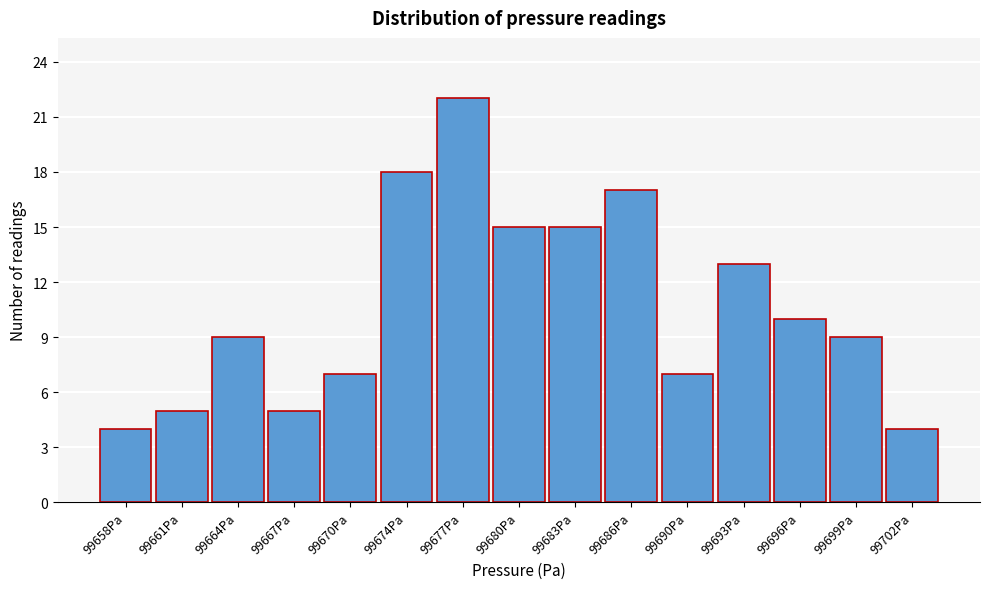

What is the height of the bar covering 99665.5 to 99669.0 on the x-axis? Neither the bar edges nor the heights are printed on the chart, so give them approximately, as read against the axes.

5